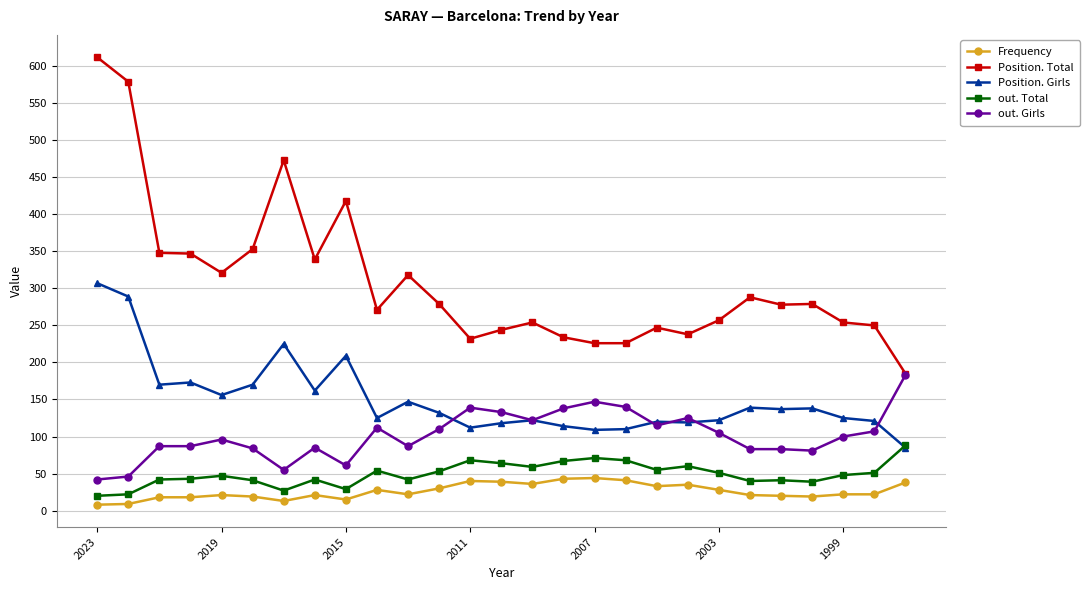

Which series has the largest range (max minus min)?

Position. Total